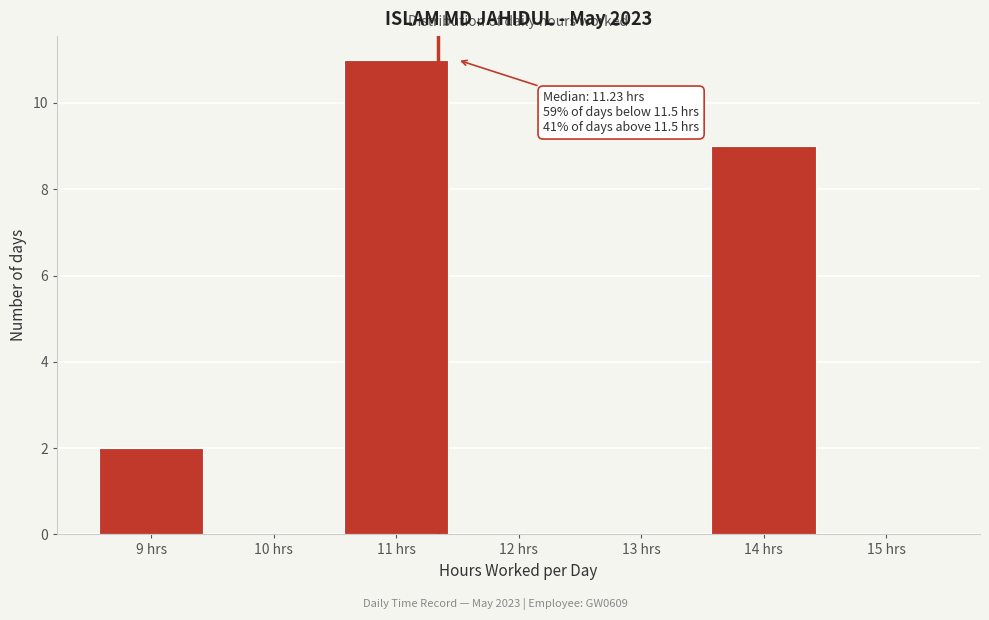

Reading left to right, what are all the values shown in this chart?

9 hrs=2	10 hrs=0	11 hrs=11	12 hrs=0	13 hrs=0	14 hrs=9	15 hrs=0